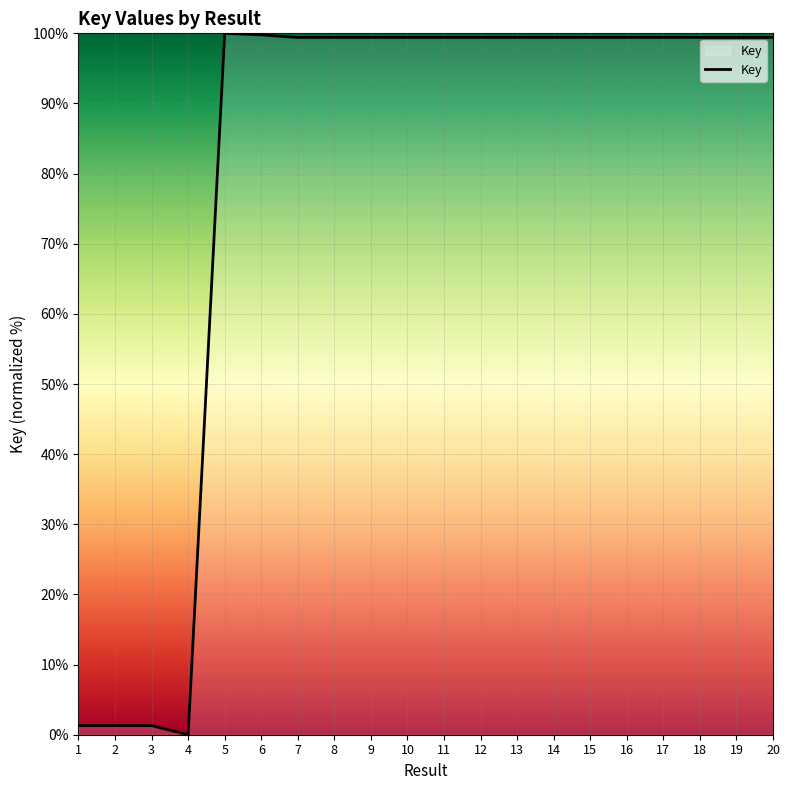

What is the maximum value shown in the chart?

100.0